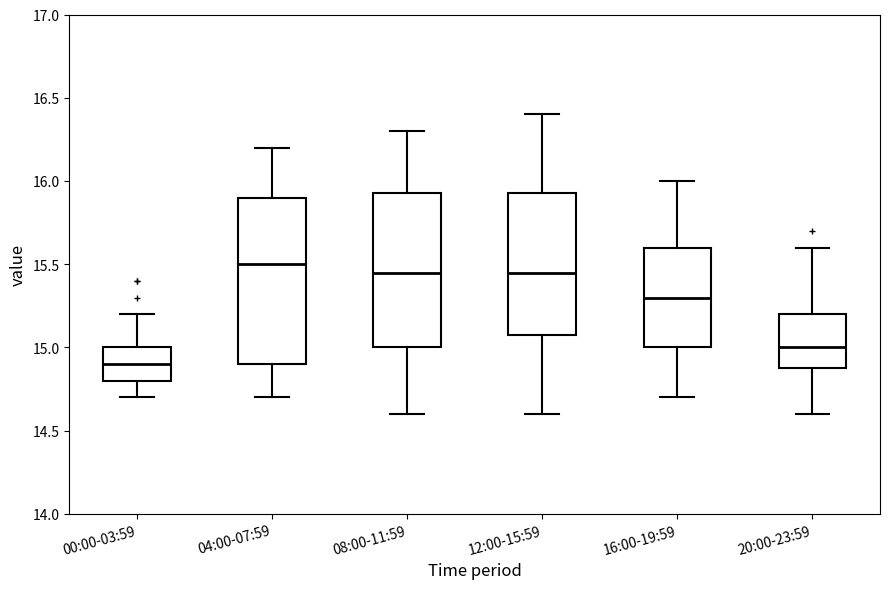

Reading left to right, transcribe this box plot: for each box, give where its median line is, the range the box spans, and where its two whiskers end, as read against the y-axis. The values are not printed on the chart, so give them approximately, as read against the axis.

00:00-03:59: median 14.90, box 14.80 to 15.00, whiskers 14.70 to 15.20
04:00-07:59: median 15.50, box 14.90 to 15.90, whiskers 14.70 to 16.20
08:00-11:59: median 15.45, box 15.00 to 15.95, whiskers 14.60 to 16.30
12:00-15:59: median 15.45, box 15.10 to 15.95, whiskers 14.60 to 16.40
16:00-19:59: median 15.30, box 15.00 to 15.60, whiskers 14.70 to 16.00
20:00-23:59: median 15.00, box 14.90 to 15.20, whiskers 14.60 to 15.60